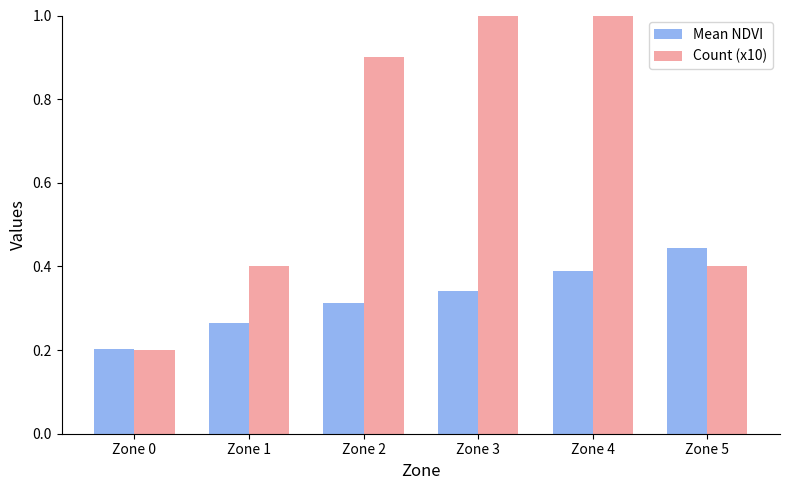

What value does the Count (x10) series have at Zone 5?

0.4